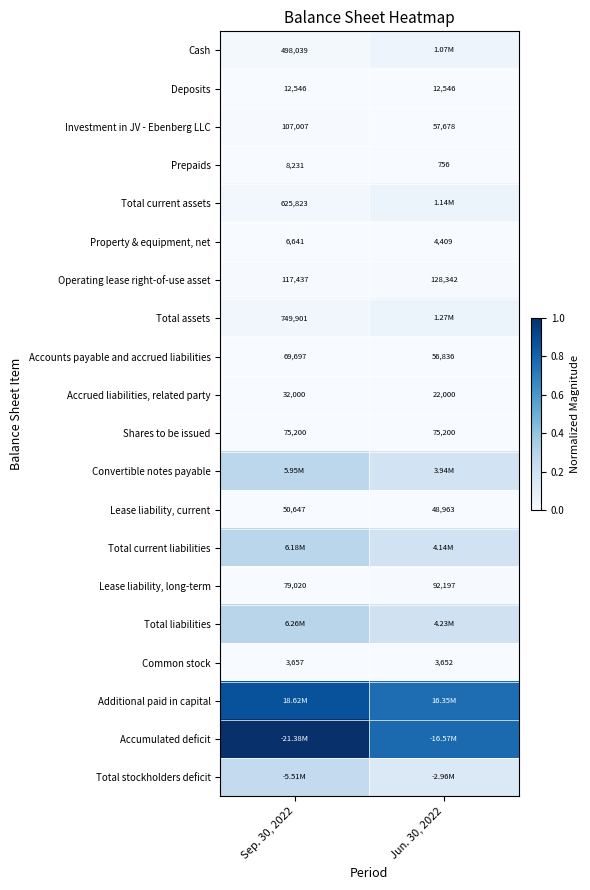

Is the value of Shares to be issued at Sep. 30, 2022 greater than the value of Property & equipment, net at Sep. 30, 2022?

Yes